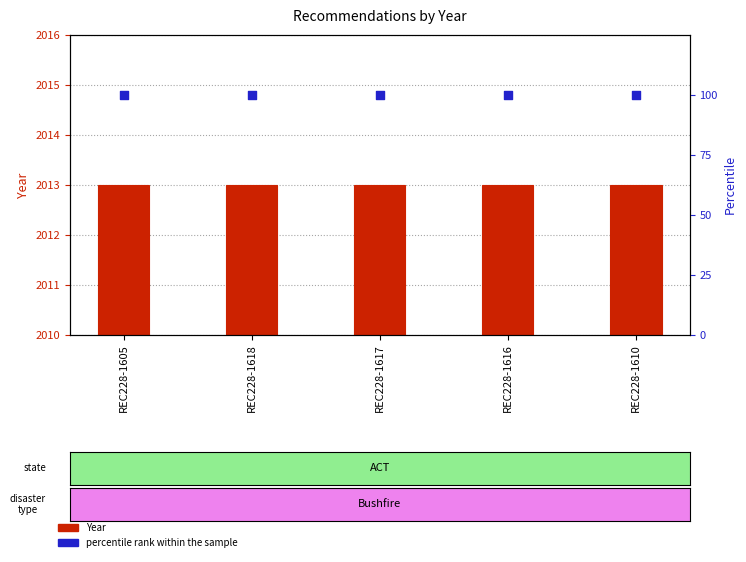

What are all the series names shown in the legend?

Year, percentile rank within the sample